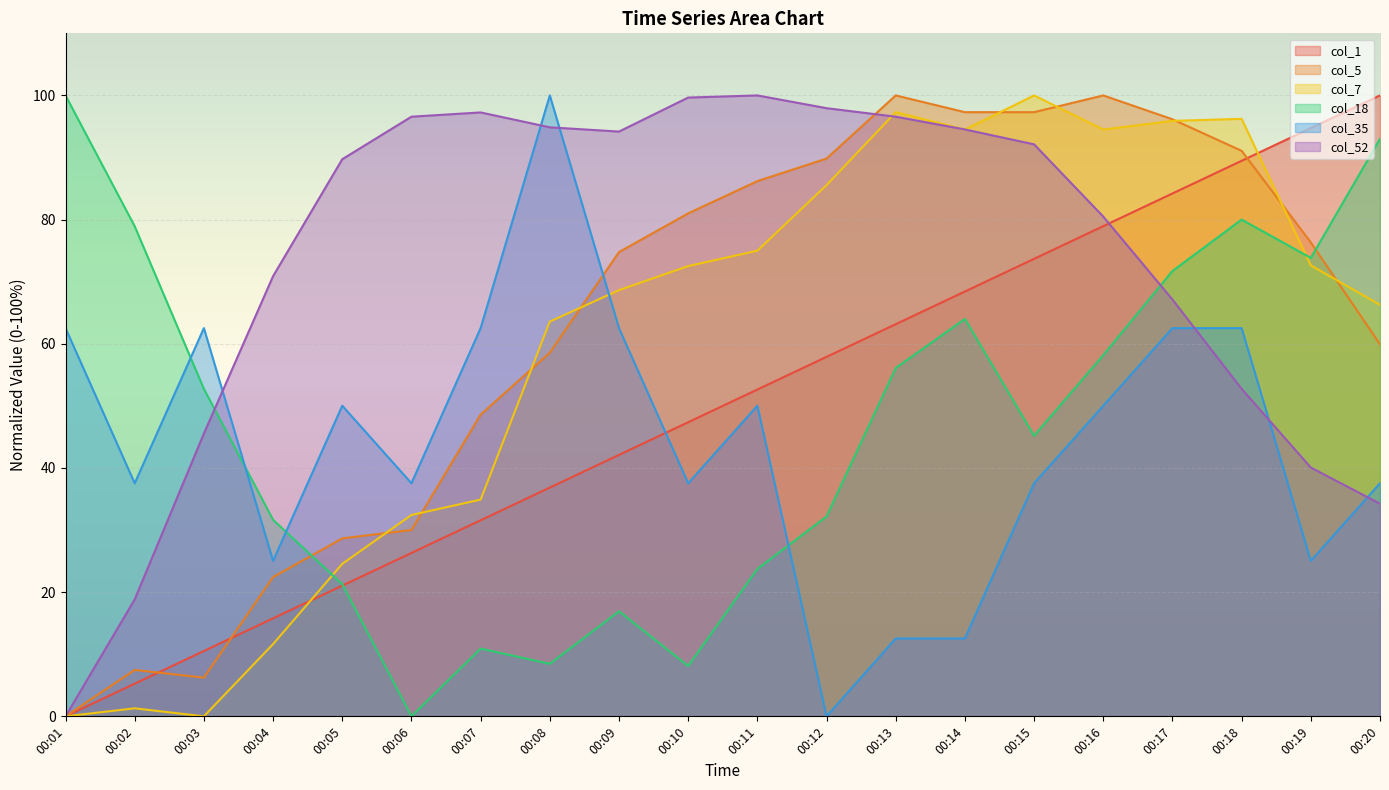

The col_18 series shows 6.0 at 00:09. True or false?

False